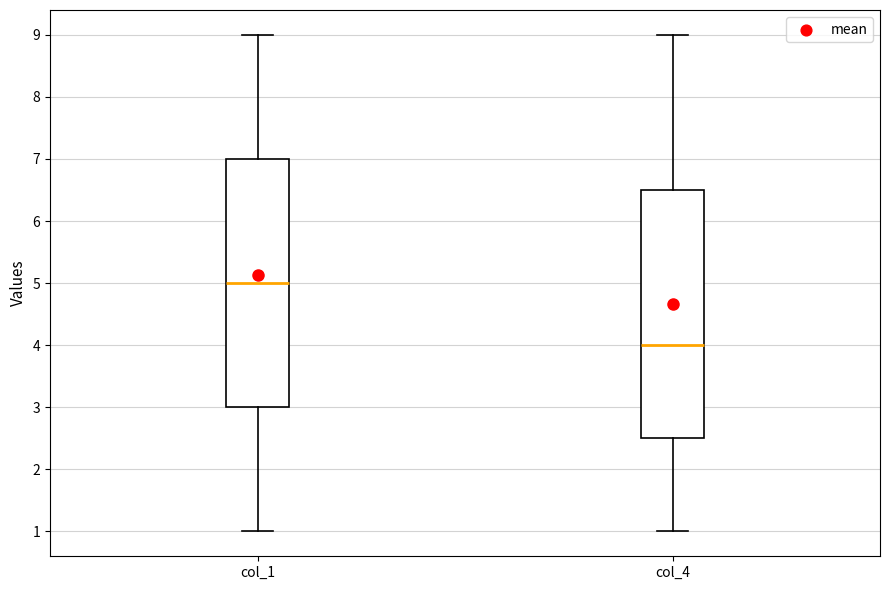

Reading left to right, transcribe this box plot: for each box, give where its median line is, the range the box spans, and where its two whiskers end, as read against the y-axis. The values are not printed on the chart, so give them approximately, as read against the axis.

col_1: median 5.0, box 3.0 to 7.0, whiskers 1.0 to 9.0
col_4: median 4.0, box 2.5 to 6.5, whiskers 1.0 to 9.0